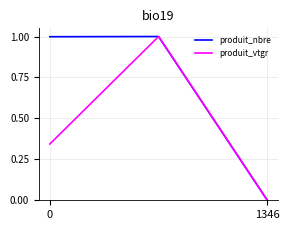

What is the greatest value displayed?

1.0